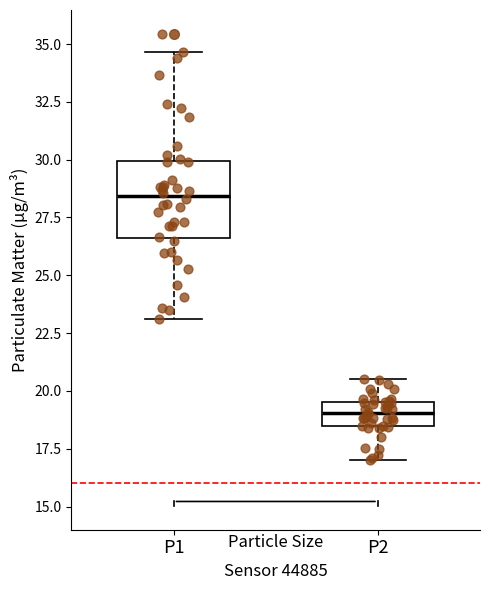

Reading left to right, read every box against the y-axis: the position of its median line, the range the box covers, and the ends of its whiskers. The values are not printed on the chart, so give them approximately, as read against the axis.

P1: median 28.5, box 26.5 to 30.0, whiskers 23.0 to 34.5
P2: median 19.0, box 18.5 to 19.5, whiskers 17.0 to 20.5